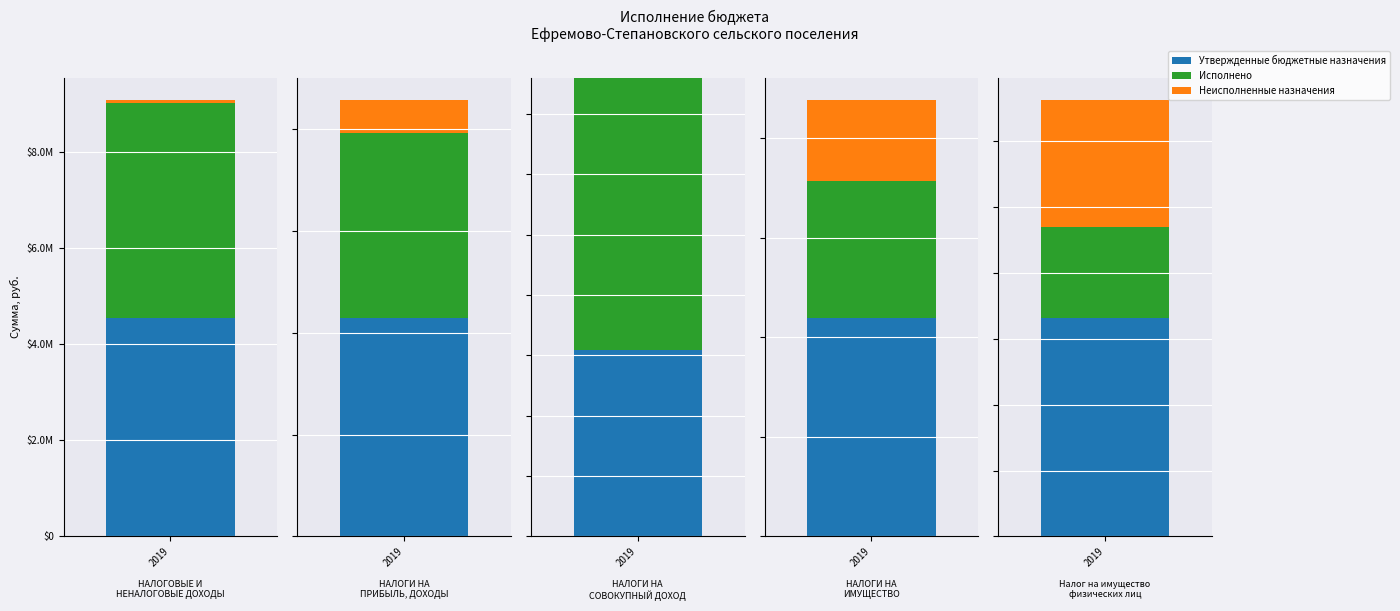

Which category has the highest value in the Утвержденные бюджетные назначения series?

НАЛОГОВЫЕ И
НЕНАЛОГОВЫЕ ДОХОДЫ